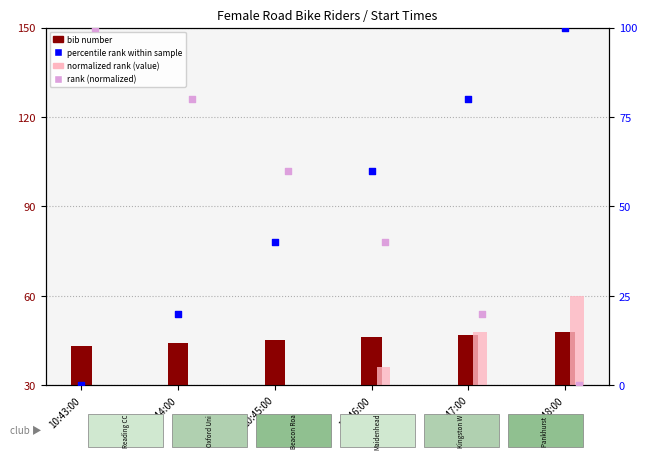

What are all the series names shown in the legend?

bib number, normalized rank (value), percentile rank within sample, rank (normalized)